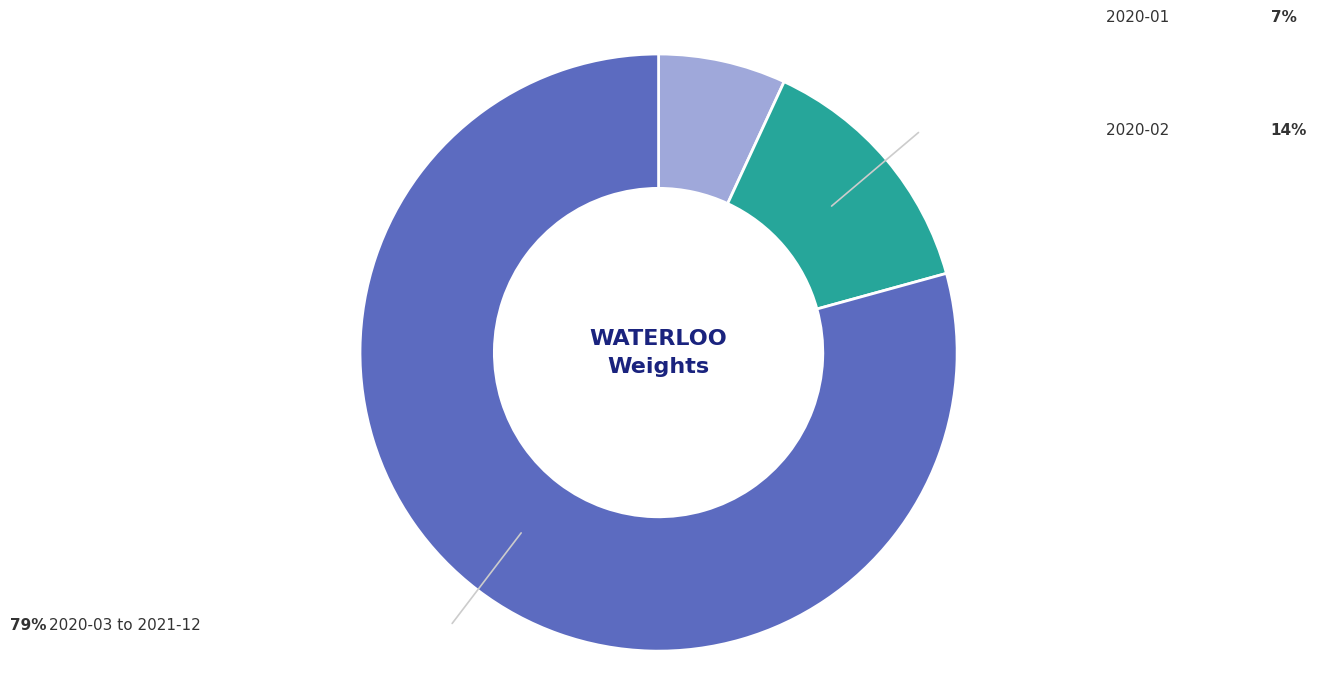

Count the number of slices in the pie.

3